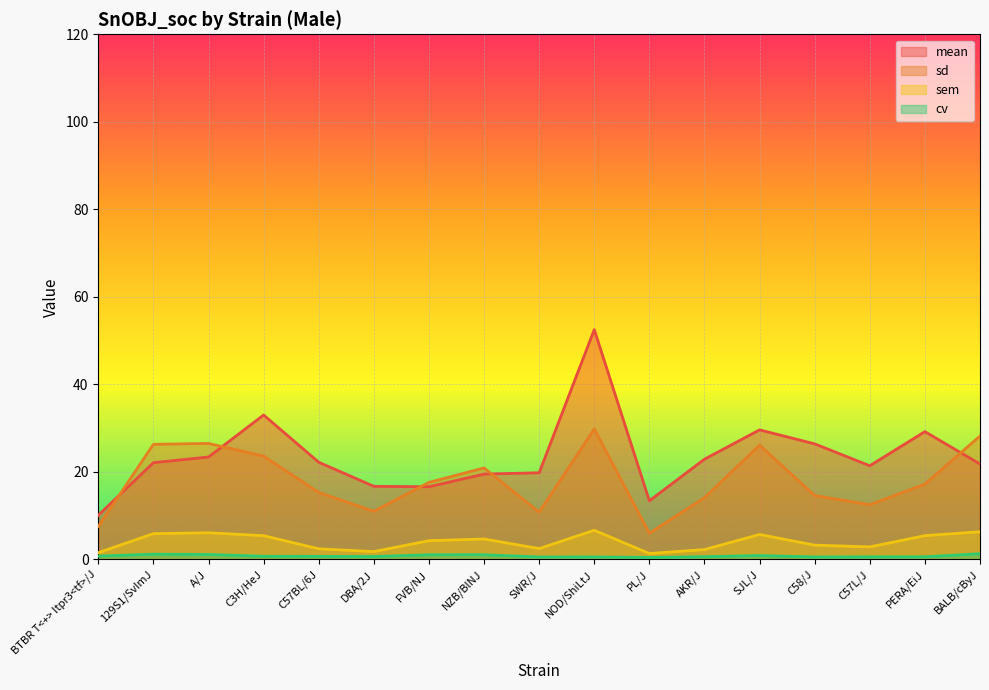

What is the label of the 8th point from the right?

NOD/ShiLtJ